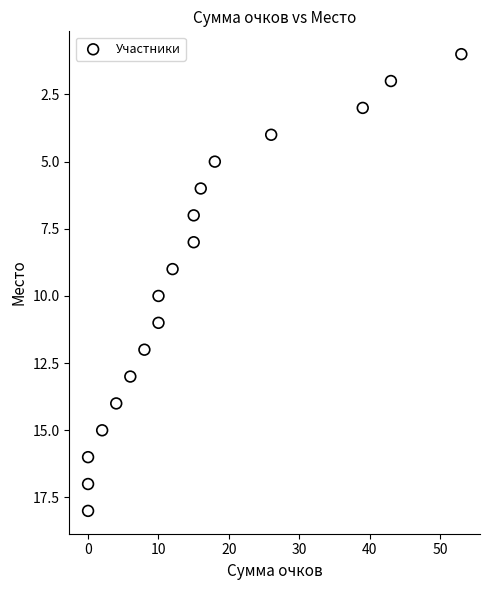

What is the range of X values (max minus min)?

53